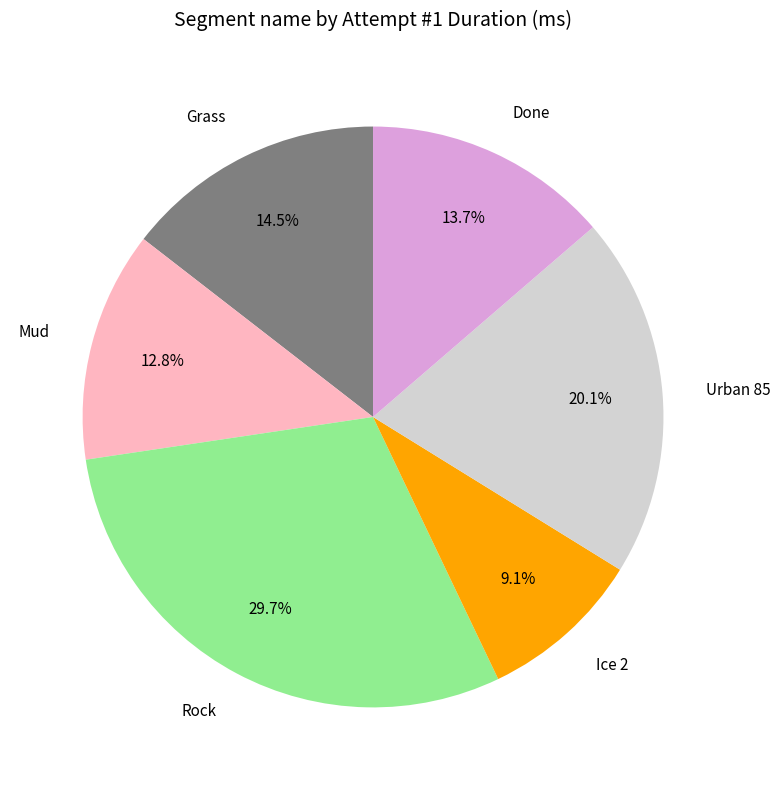

Which slice is the largest?

Rock